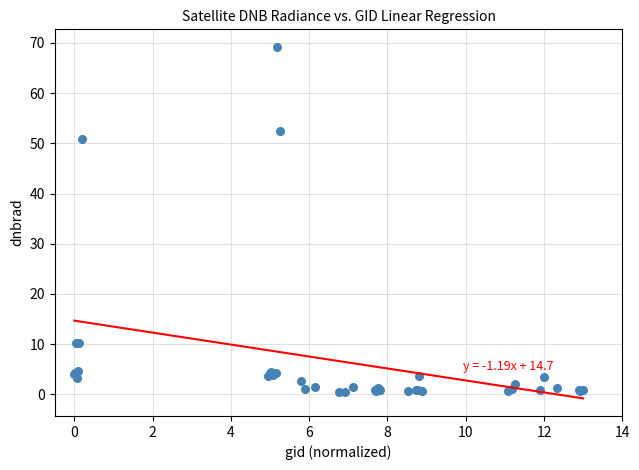

What Y value in the scatter plot is closest to 34?

50.9